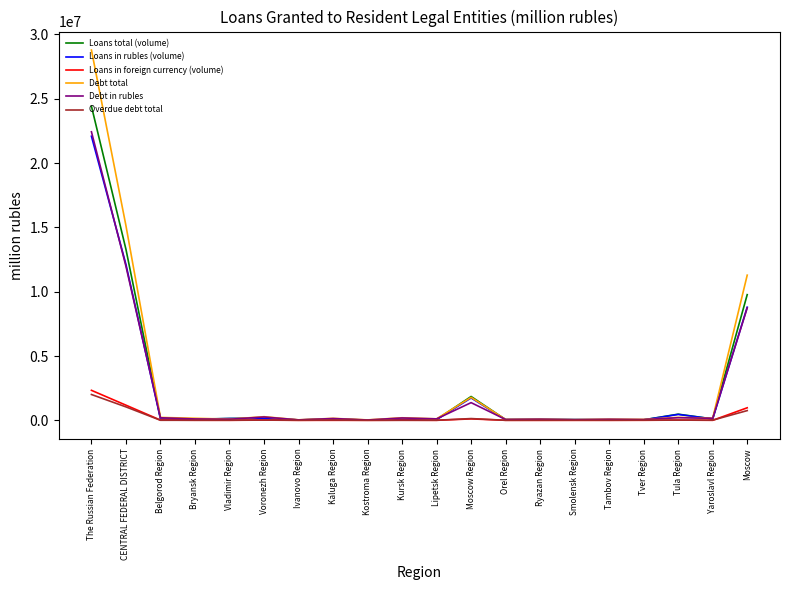

What is the difference between the highest and lowest values at Lipetsk Region?

114353